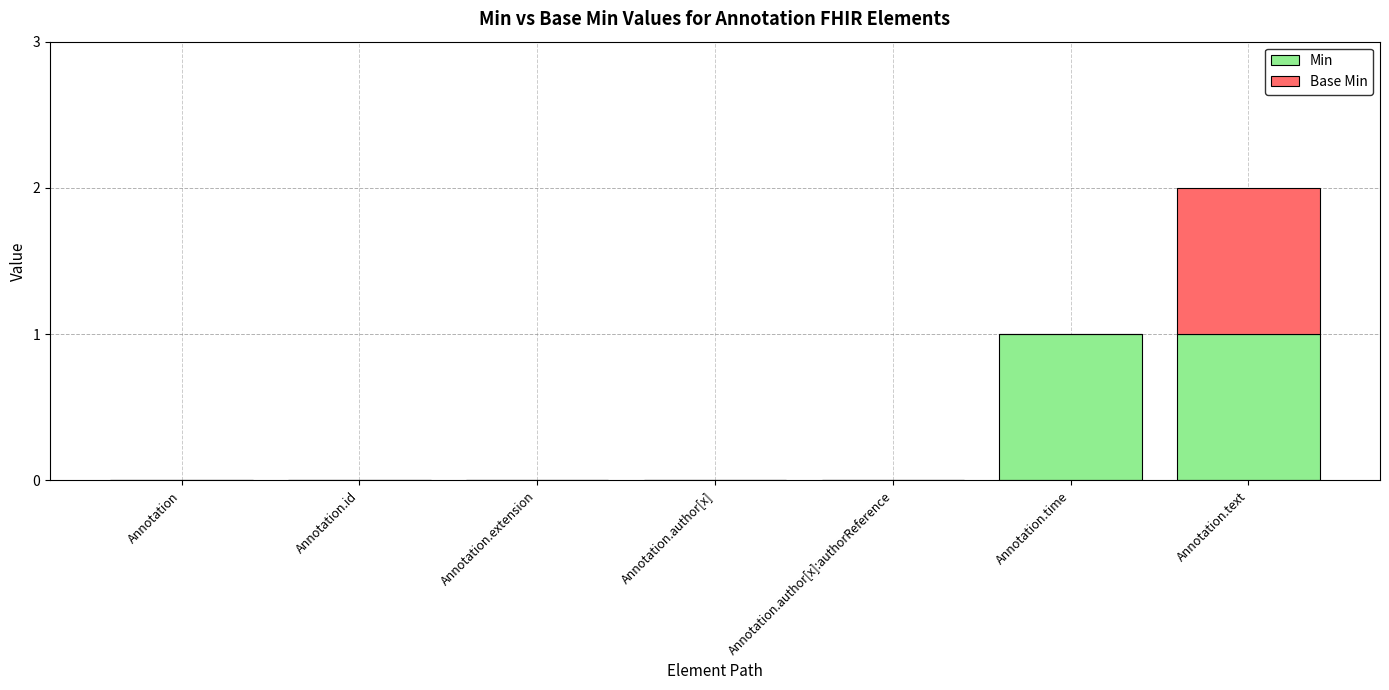

Are the bars horizontal?

No